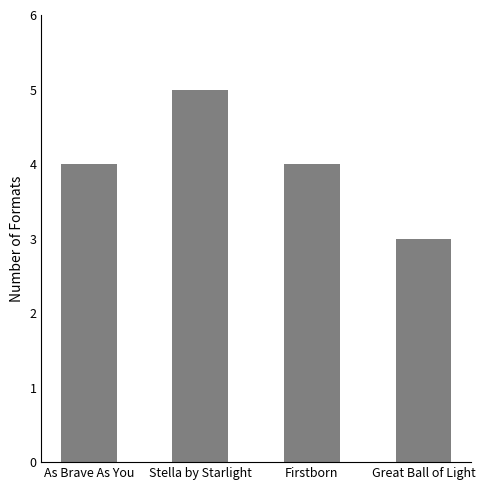

Which category has the lowest value across all series?

Great Ball of Light